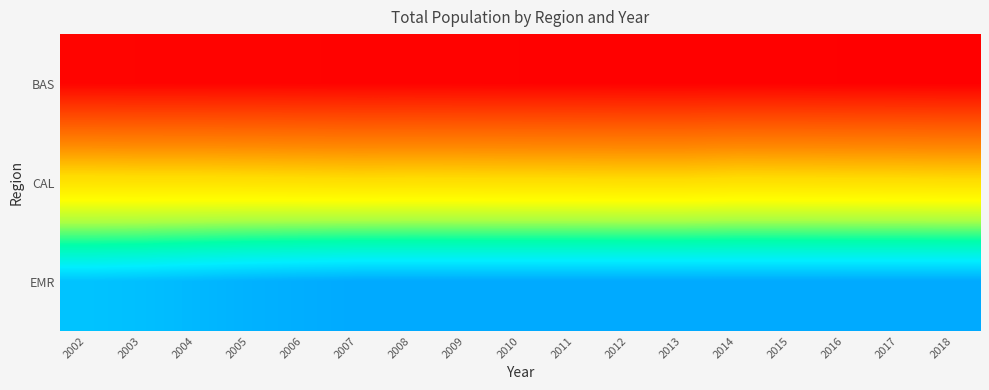

Rank the series by their maximum value, from lowest to highest.

BAS, CAL, EMR